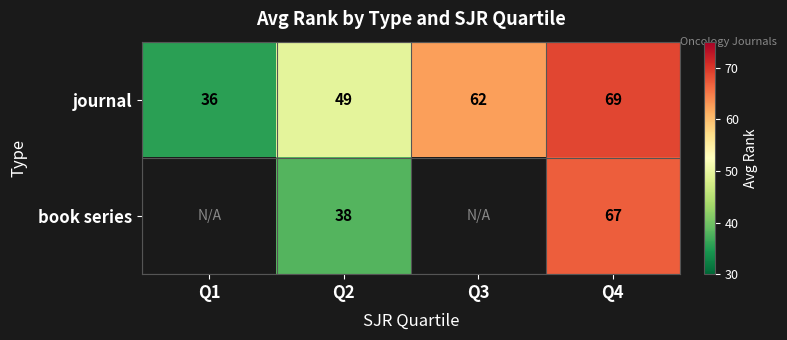

Is it true that book series equals 38.0 at Q2?

True